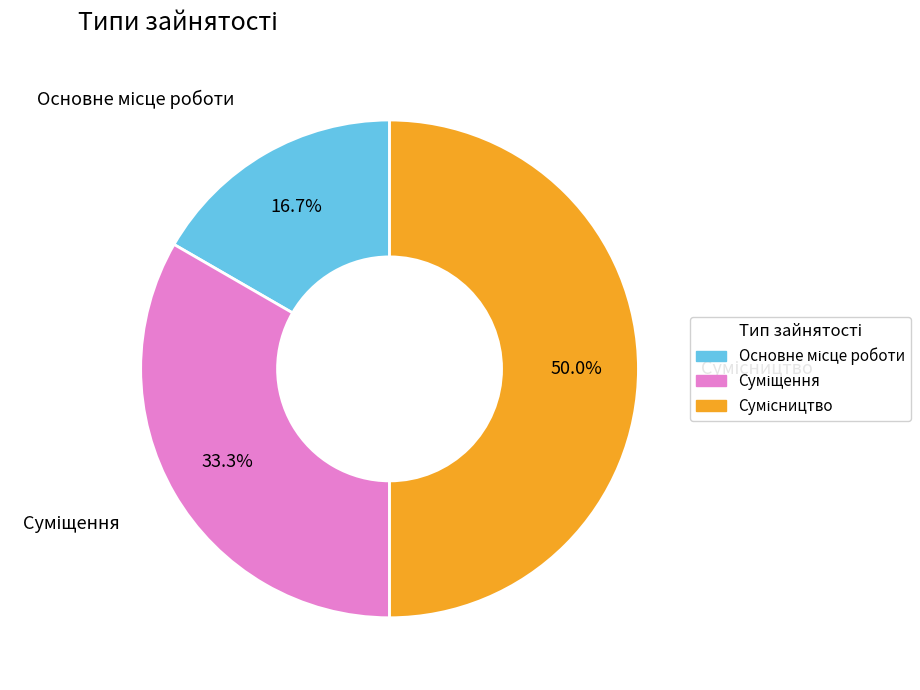

Does Основне місце роботи account for over 50% of the chart?

No